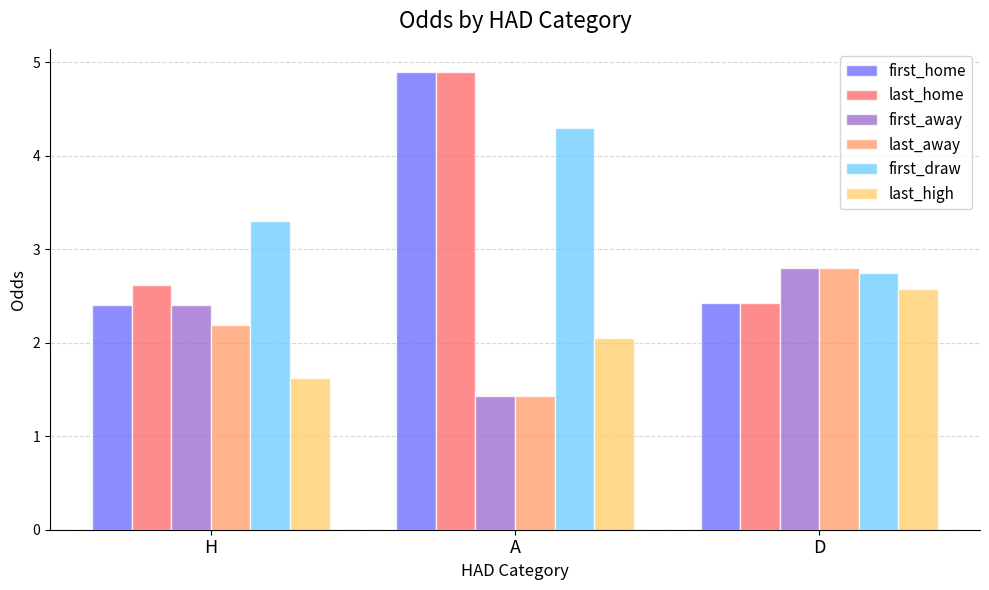

Which series has the largest total across all categories?

first_draw